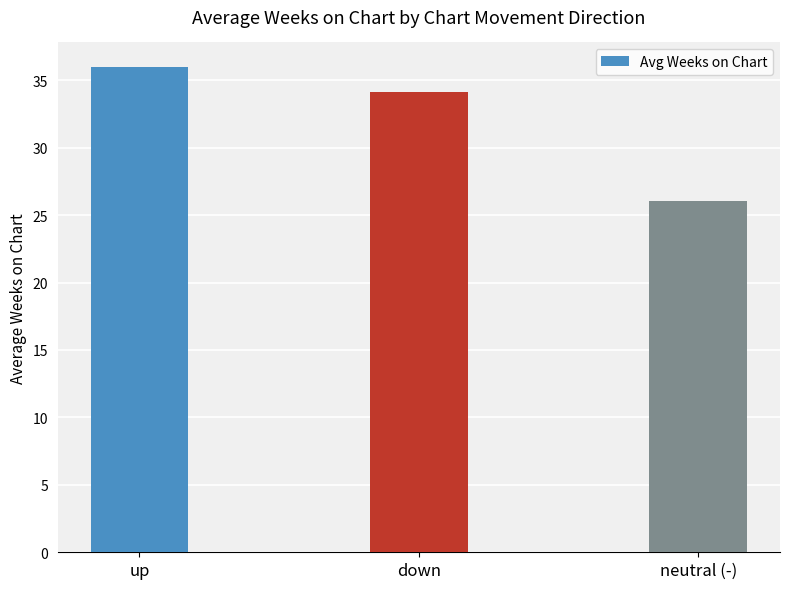

Is it true that the value at neutral (-) is 26.0?

True